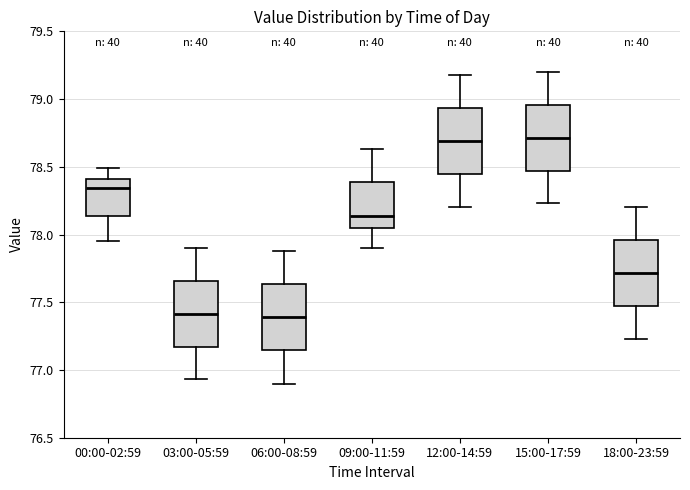

Reading left to right, read every box against the y-axis: the position of its median line, the range the box covers, and the ends of its whiskers. The values are not printed on the chart, so give them approximately, as read against the axis.

00:00-02:59: median 78.35, box 78.15 to 78.40, whiskers 77.95 to 78.50
03:00-05:59: median 77.40, box 77.15 to 77.65, whiskers 76.95 to 77.90
06:00-08:59: median 77.40, box 77.15 to 77.65, whiskers 76.90 to 77.90
09:00-11:59: median 78.15, box 78.05 to 78.40, whiskers 77.90 to 78.65
12:00-14:59: median 78.70, box 78.45 to 78.95, whiskers 78.20 to 79.20
15:00-17:59: median 78.70, box 78.45 to 78.95, whiskers 78.25 to 79.20
18:00-23:59: median 77.70, box 77.45 to 77.95, whiskers 77.25 to 78.20